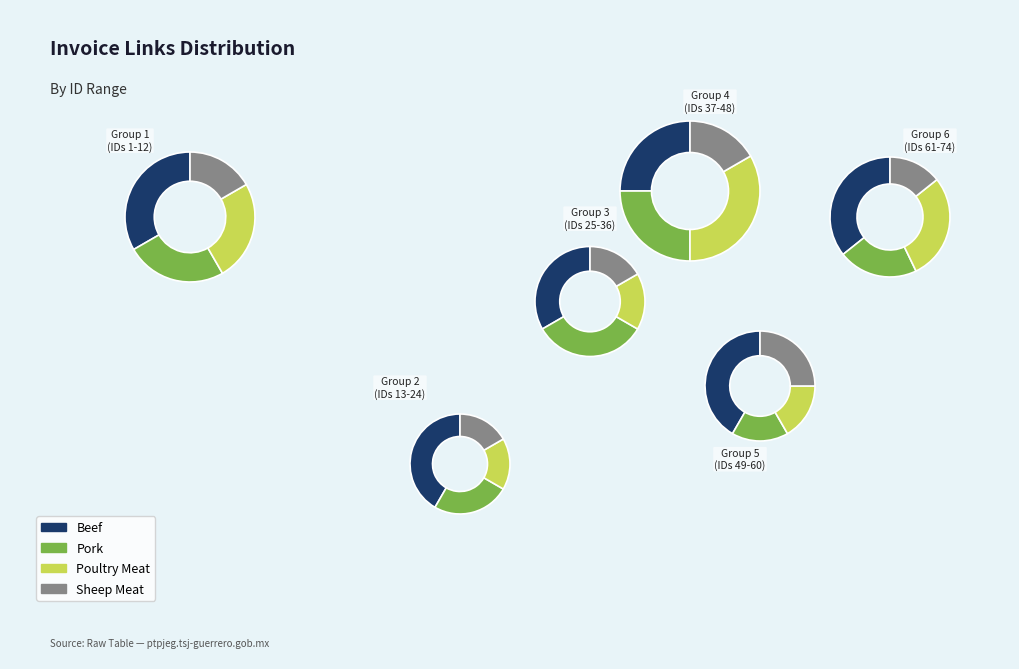

Between 8 and 5, which is larger?

5